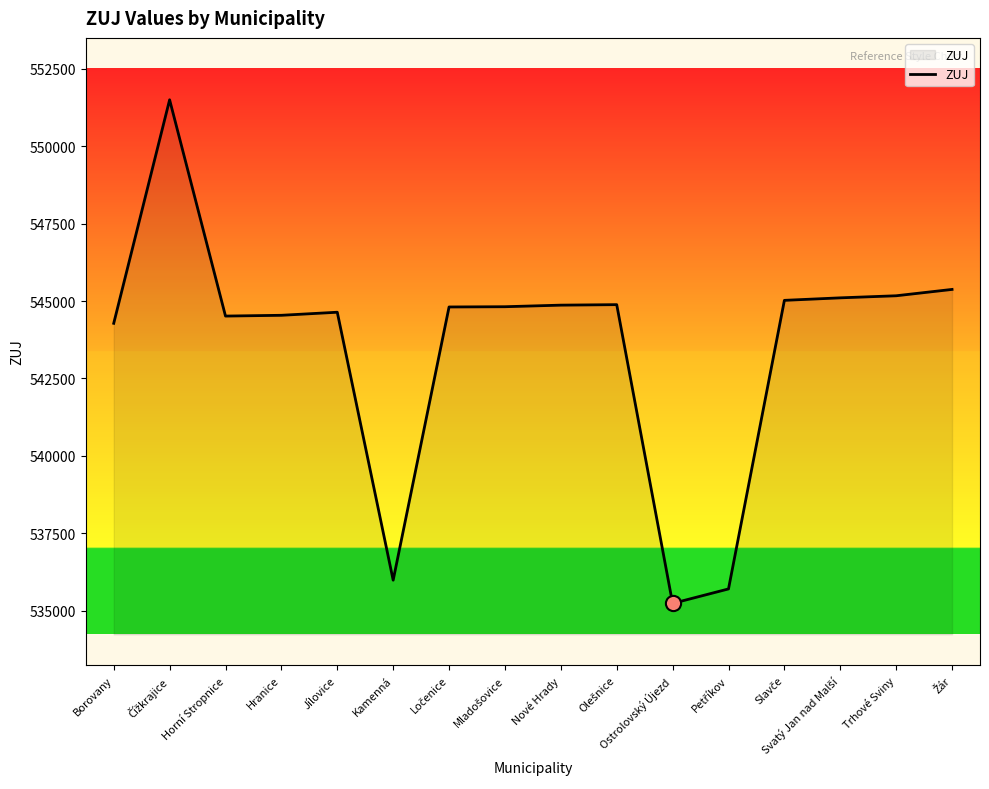

Which has a higher value, Trhové Sviny or Jílovice?

Trhové Sviny